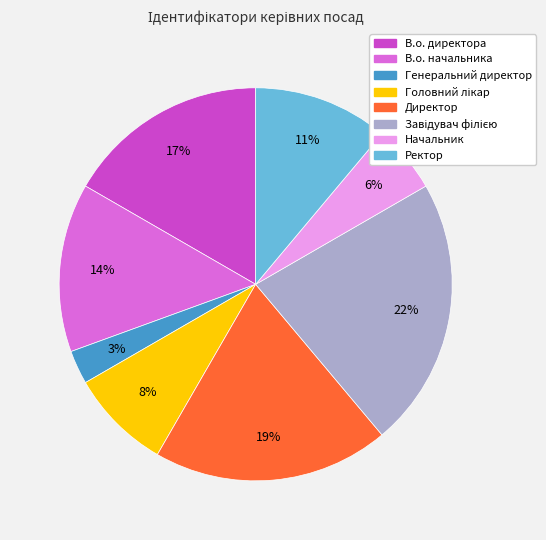

How many slices are in this pie chart?

8